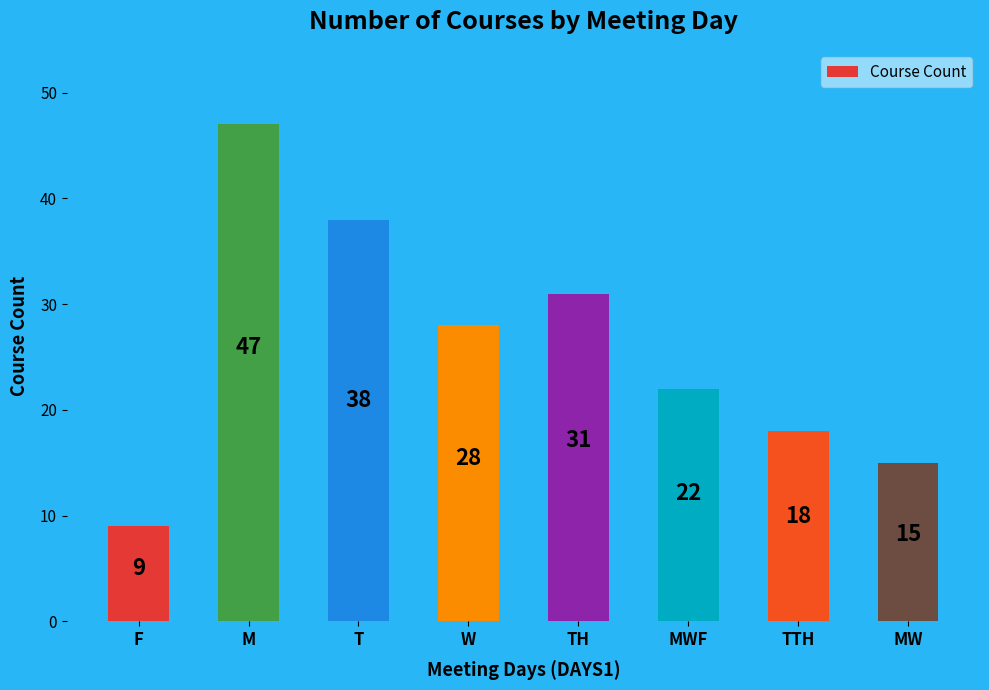

Reading left to right, list all the values displayed in this chart.

9	47	38	28	31	22	18	15